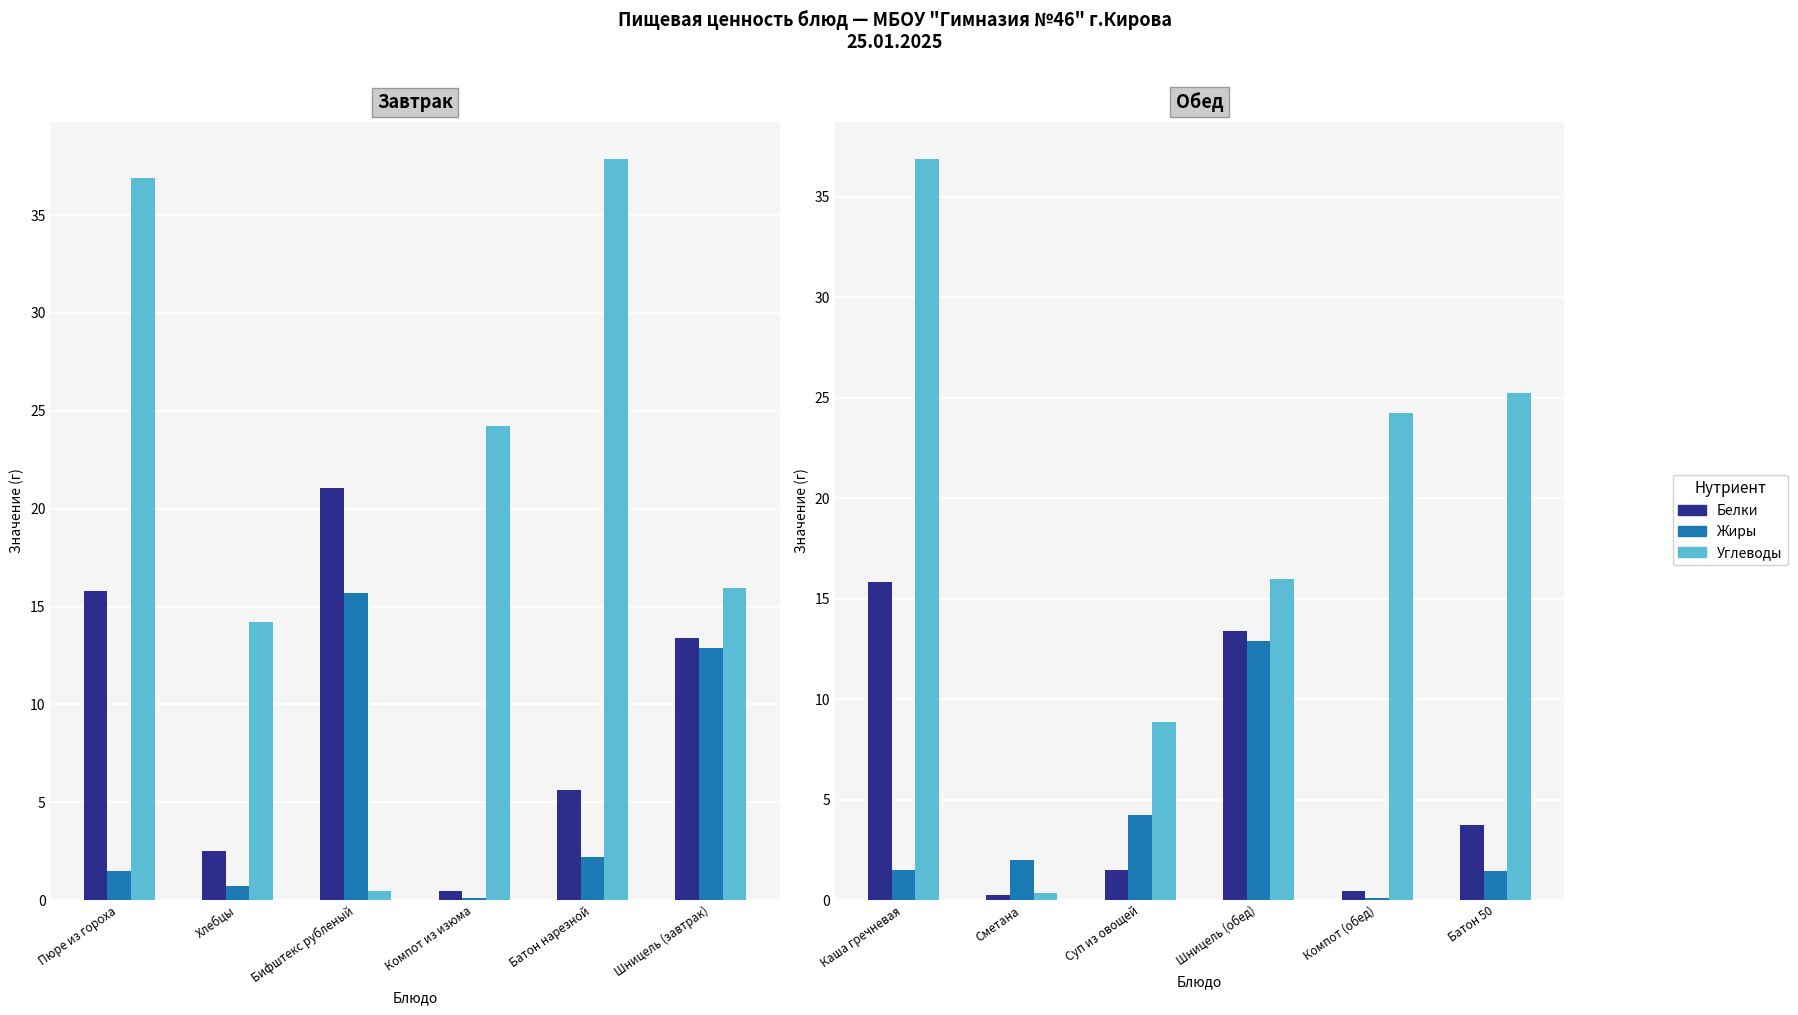

What position from the left is Компот (обед)?

5